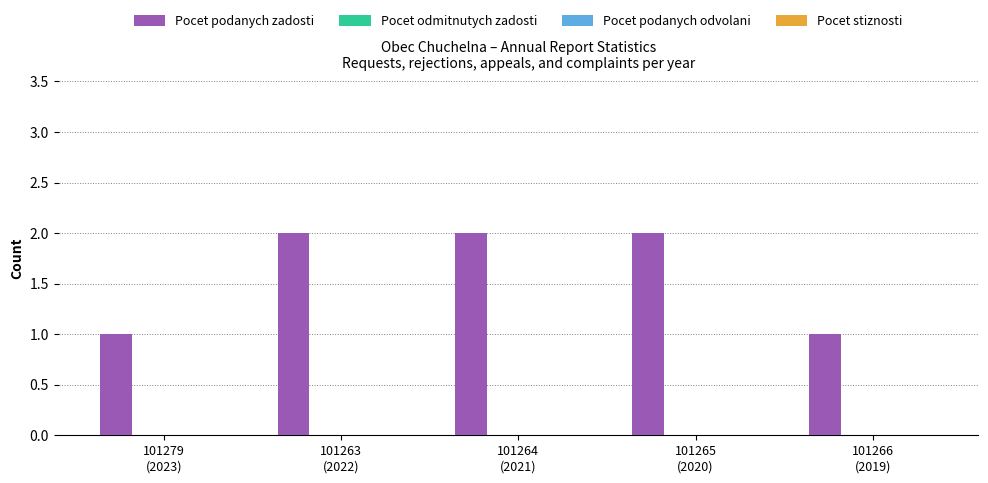

What is the value of the 5th bar from the left?

1